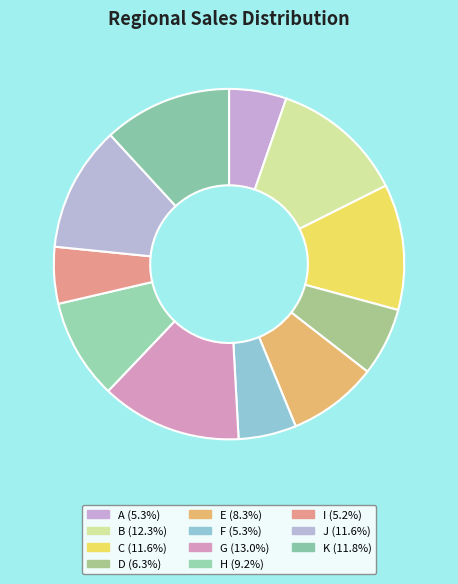

To the nearest percent, what is the difference between the largest and smallest slice percentages?

8%